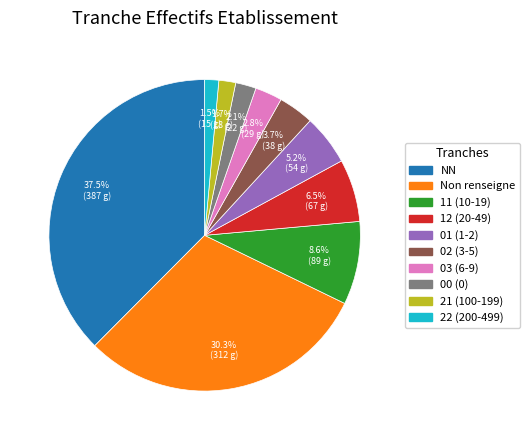

Is there any slice that represents more than half of the pie?

No